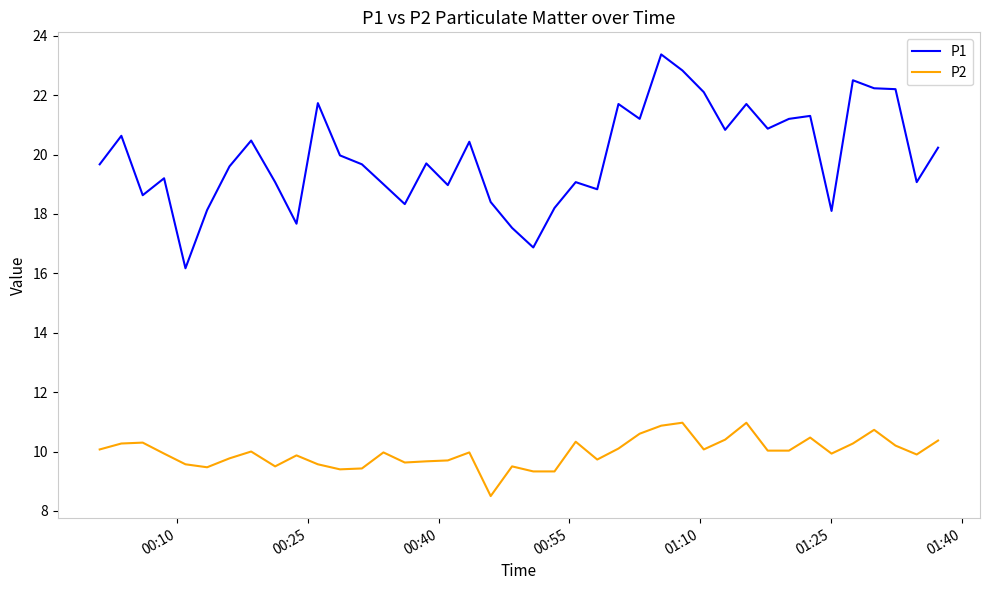

Which series has the widest spread of values?

P1